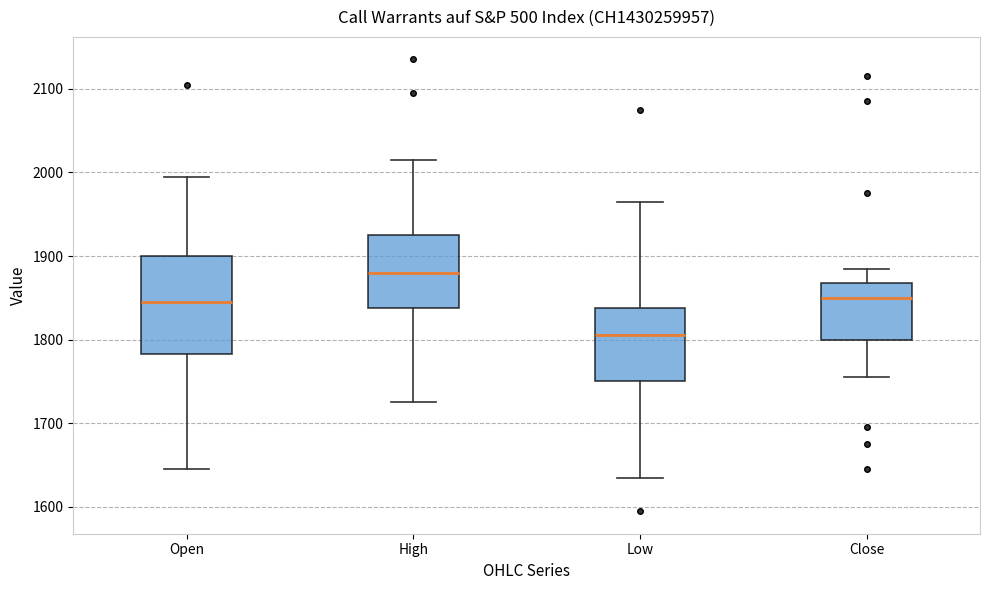

Reading left to right, transcribe this box plot: for each box, give where its median line is, the range the box spans, and where its two whiskers end, as read against the y-axis. The values are not printed on the chart, so give them approximately, as read against the axis.

Open: median 1850, box 1780 to 1900, whiskers 1650 to 2000
High: median 1880, box 1840 to 1930, whiskers 1730 to 2020
Low: median 1810, box 1750 to 1840, whiskers 1640 to 1970
Close: median 1850, box 1800 to 1870, whiskers 1760 to 1890